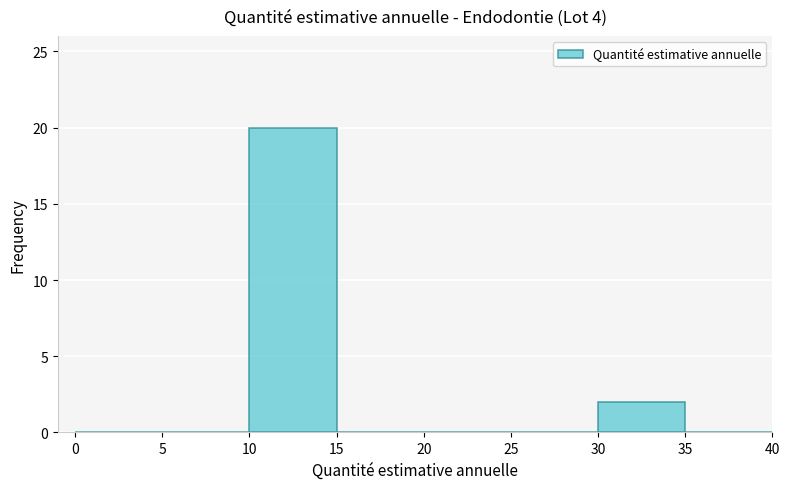

What is the height of the bar covering 10 to 15 on the x-axis? The values are not printed on the chart, so give them approximately, as read against the axis.

20